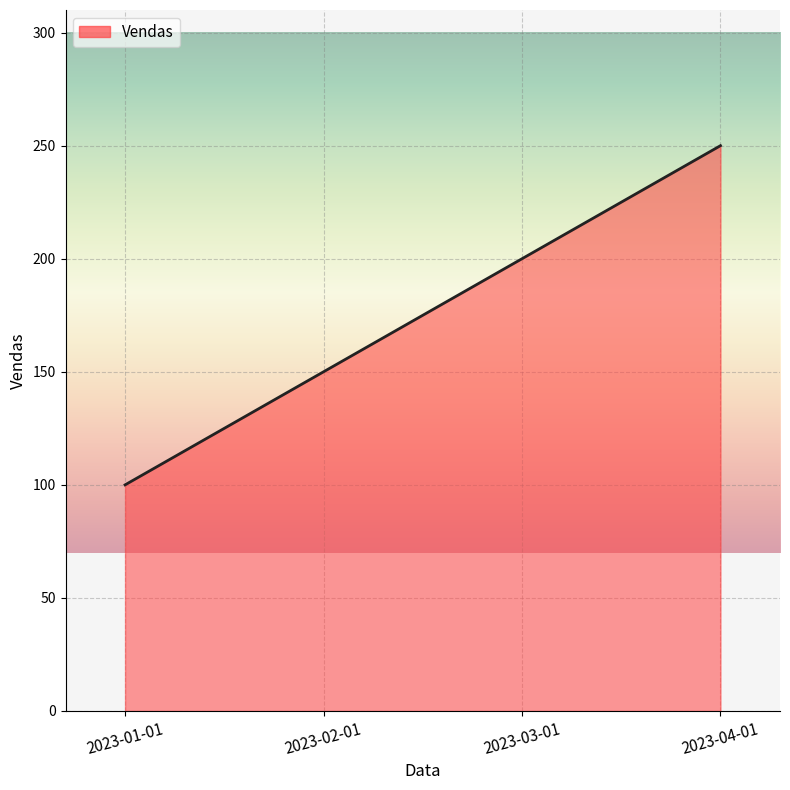

Does the chart have visible grid lines?

Yes